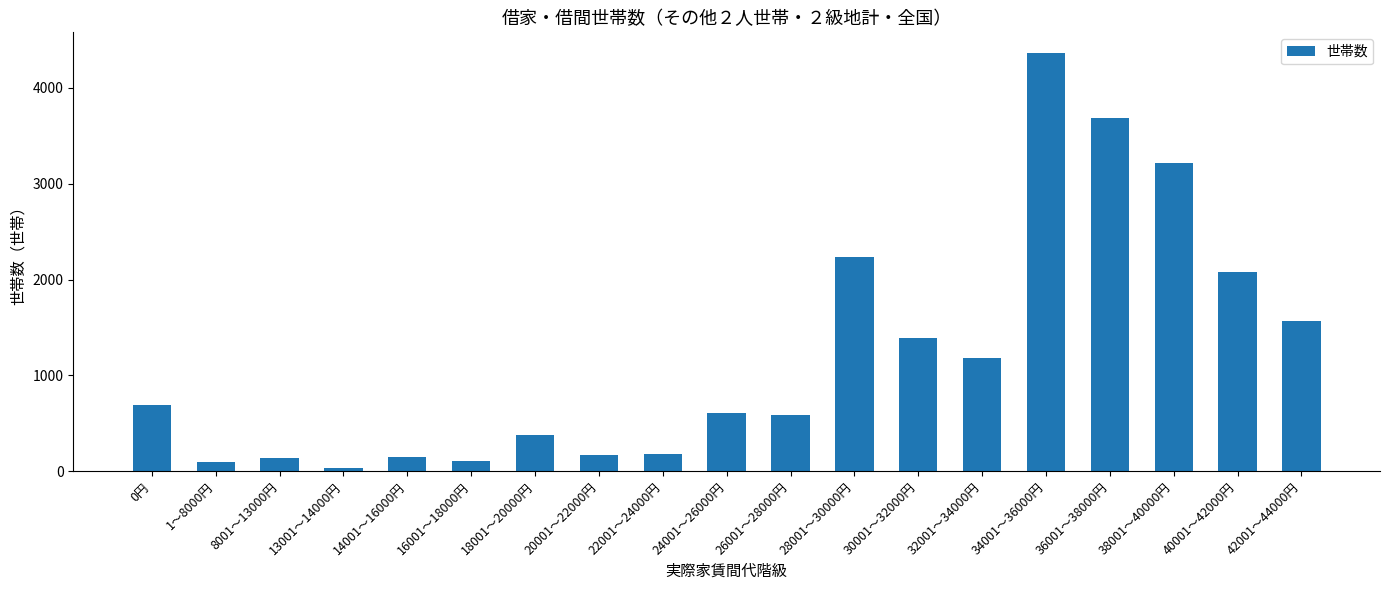

The value at 36001～38000円 is 5723. True or false?

False